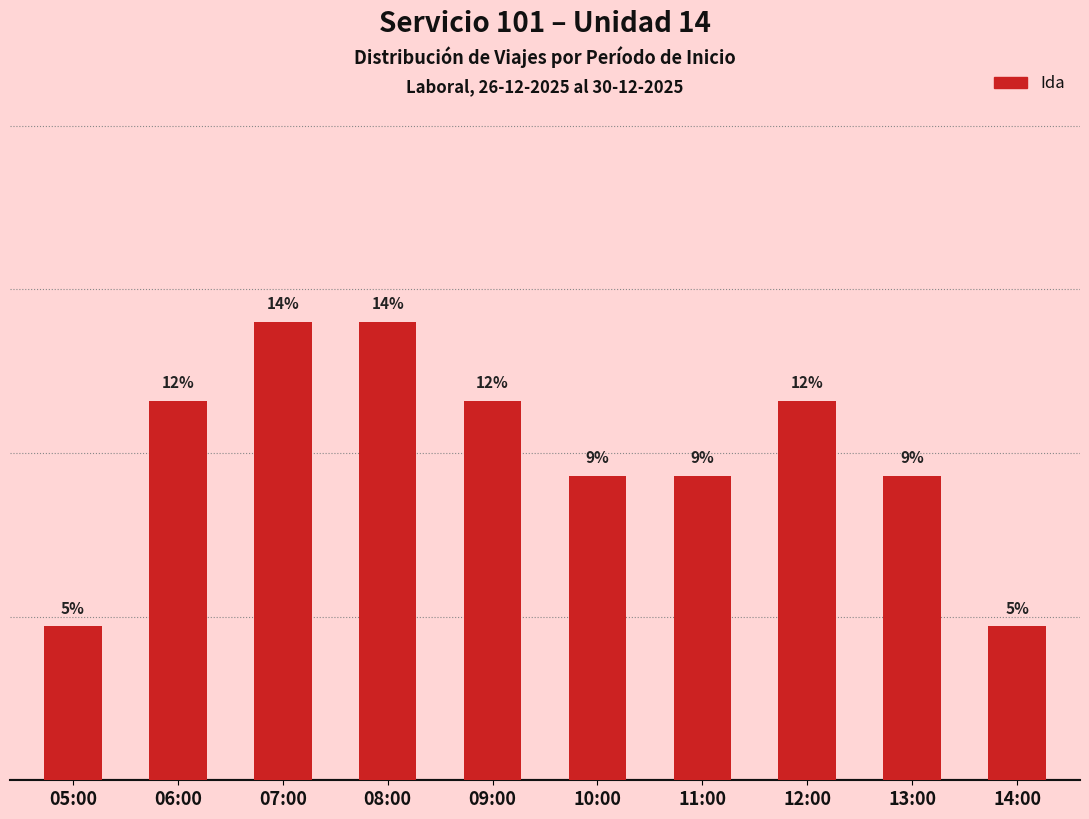

What is the ratio of the value at 06:00 to the value at 12:00?

1.0